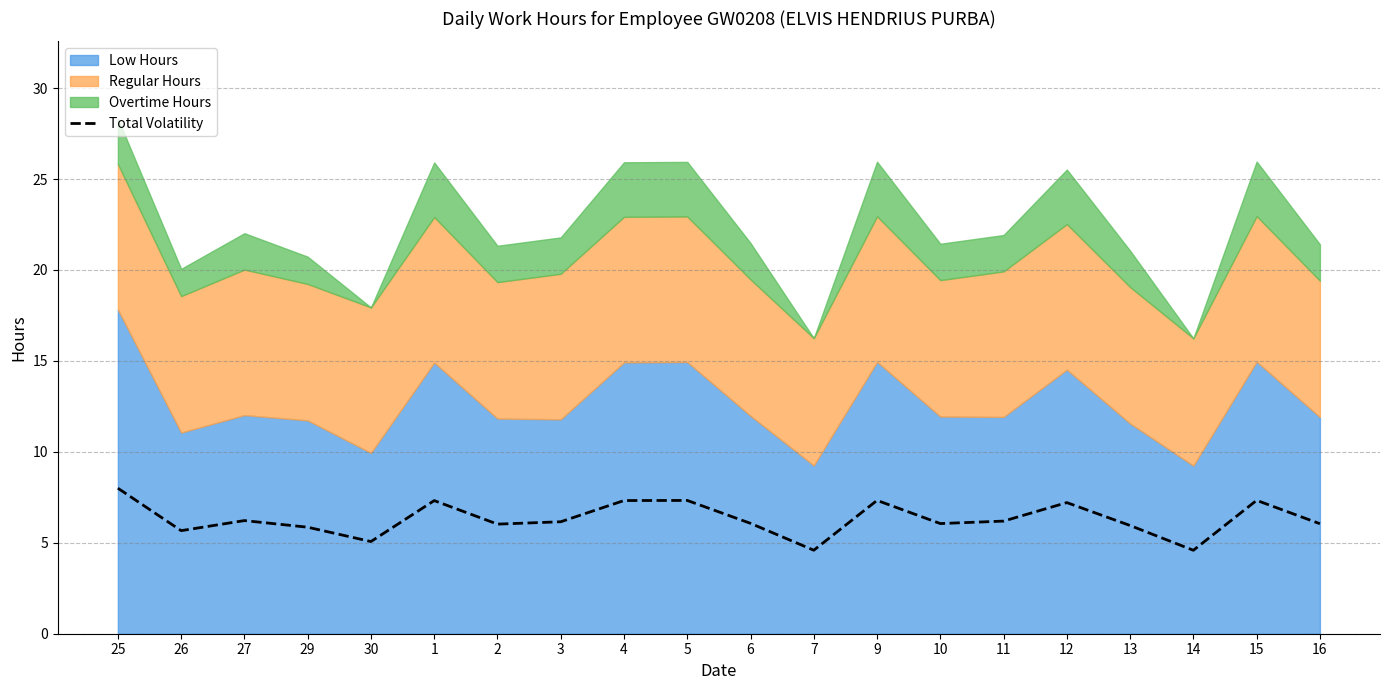

Where is the first local maximum?

27